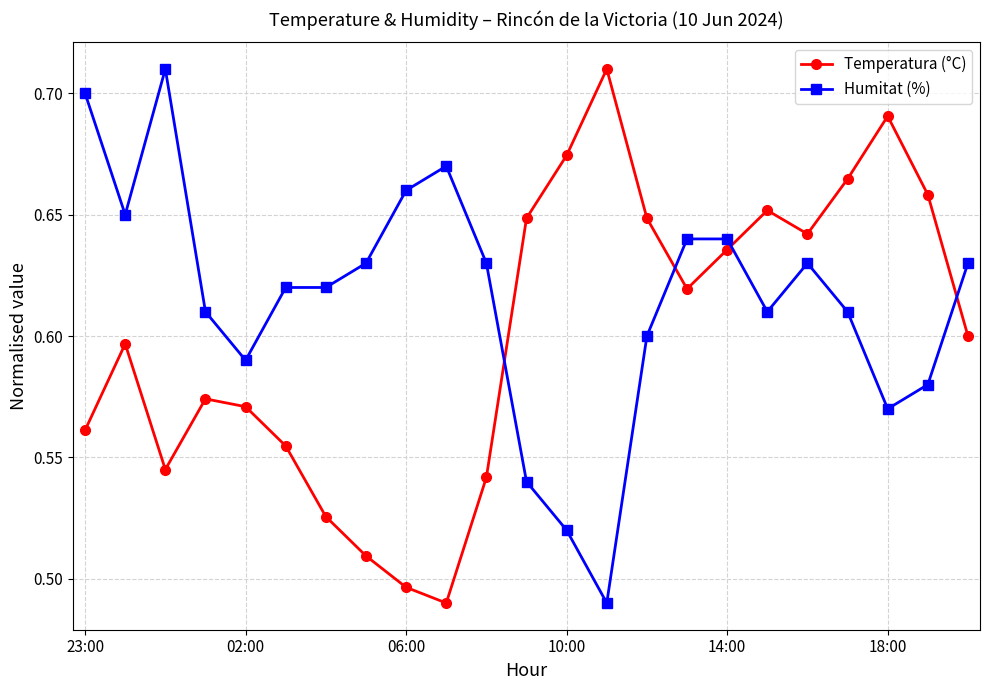

How many lines are shown in the chart?

2